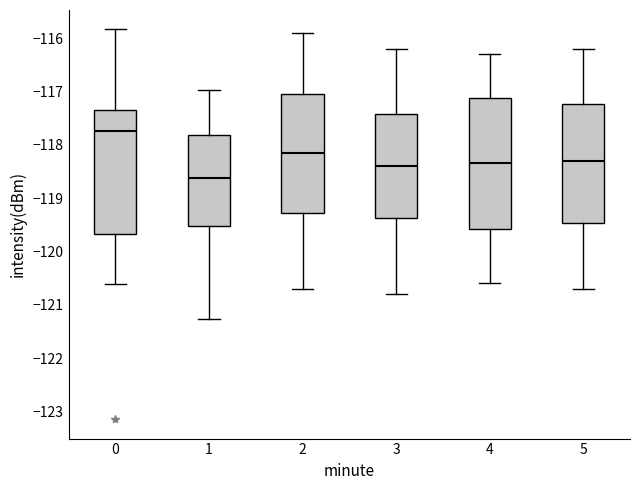

Where is the upper edge of the box at x = 3 on the y-axis? The values are not printed on the chart, so give them approximately, as read against the axis.

-117.4